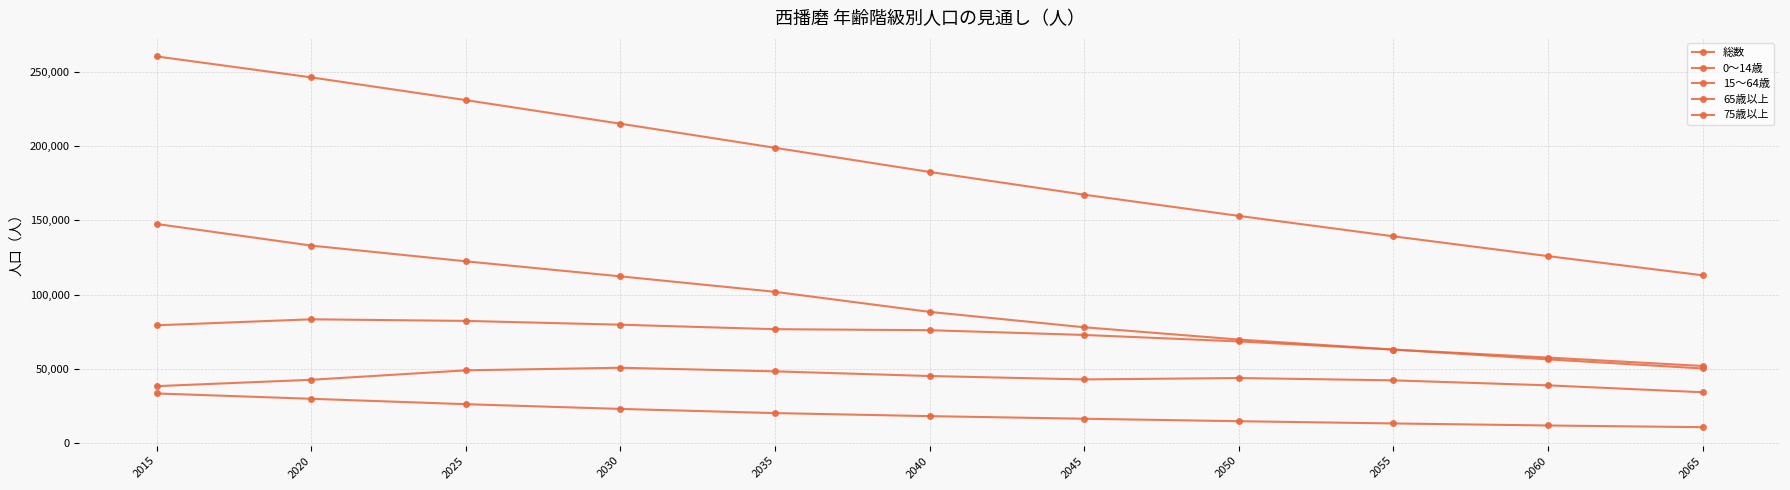

What is the difference between the highest and lowest values at 2025?

204682.8